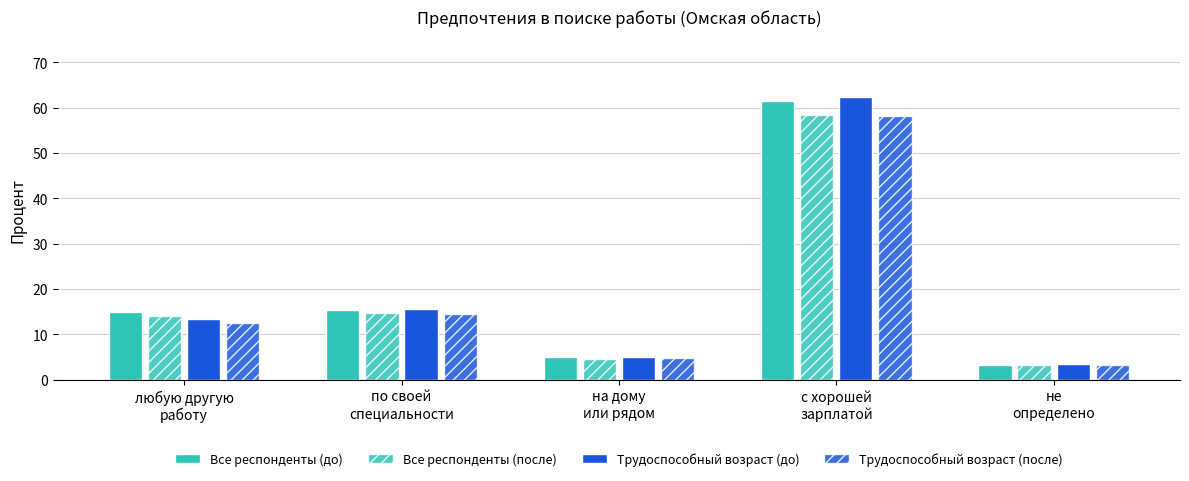

Does the chart contain stacked bars?

No